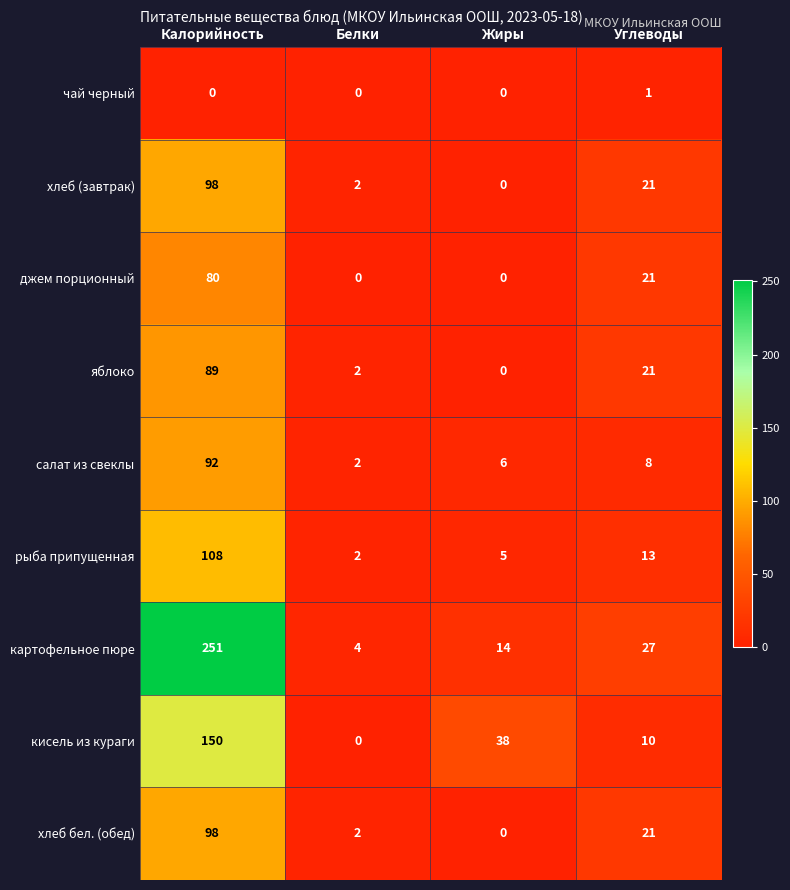

The хлеб (завтрак) series shows 35 at Жиры. True or false?

False